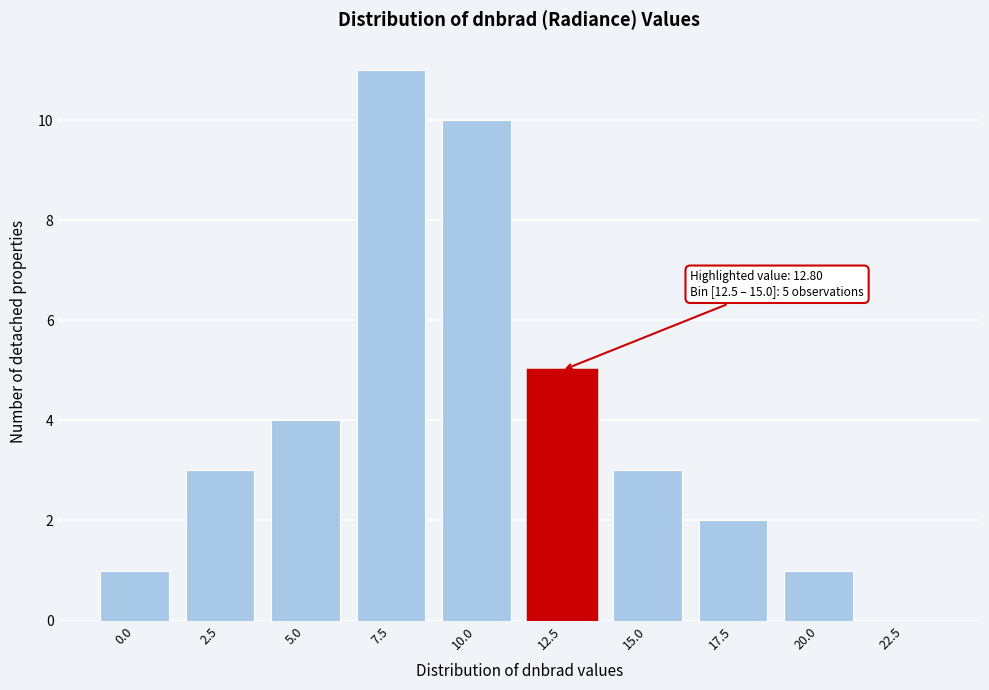

Reading left to right, list all the values displayed in this chart.

0.0=1	2.5=3	5.0=4	7.5=11	10.0=10	12.5=5	15.0=3	17.5=2	20.0=1	22.5=0